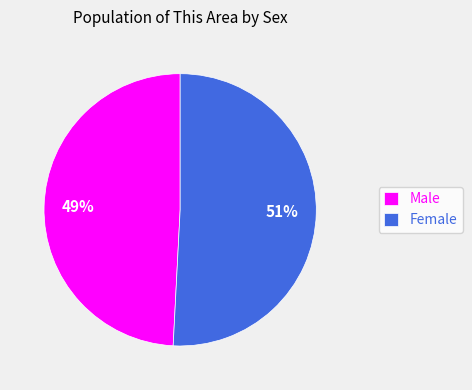

How many segments does this pie chart have?

2